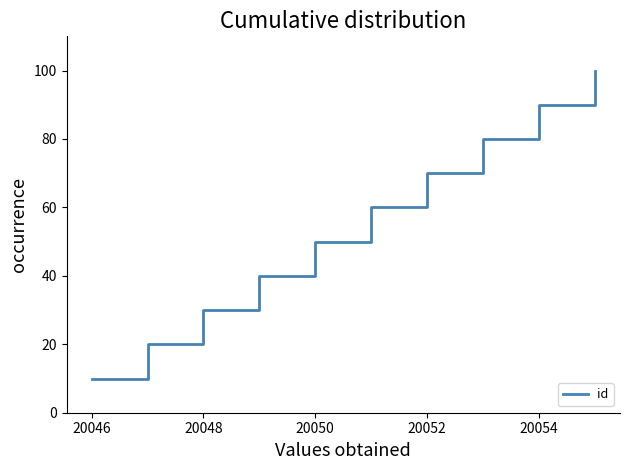

What is the minimum value shown in the chart?

10